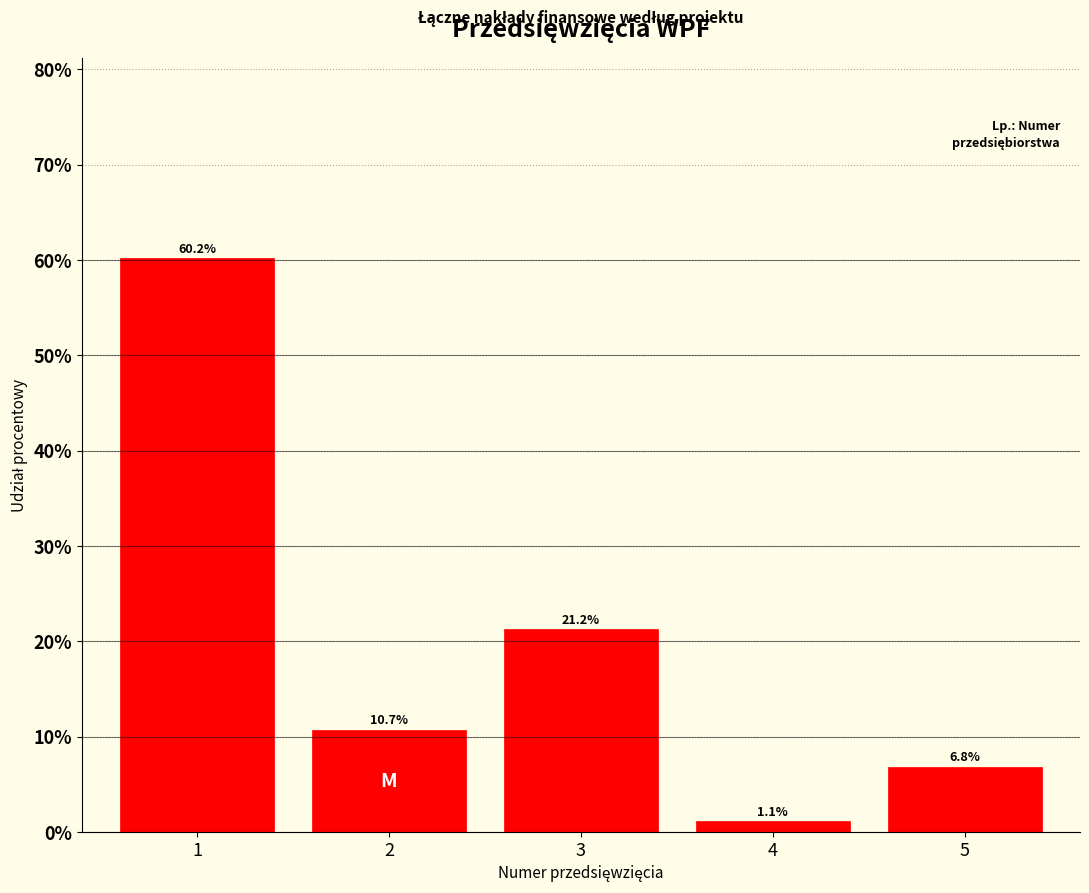

Reading left to right, extract all data points from this chart.

1=60.2	2=10.7	3=21.2	4=1.1	5=6.8